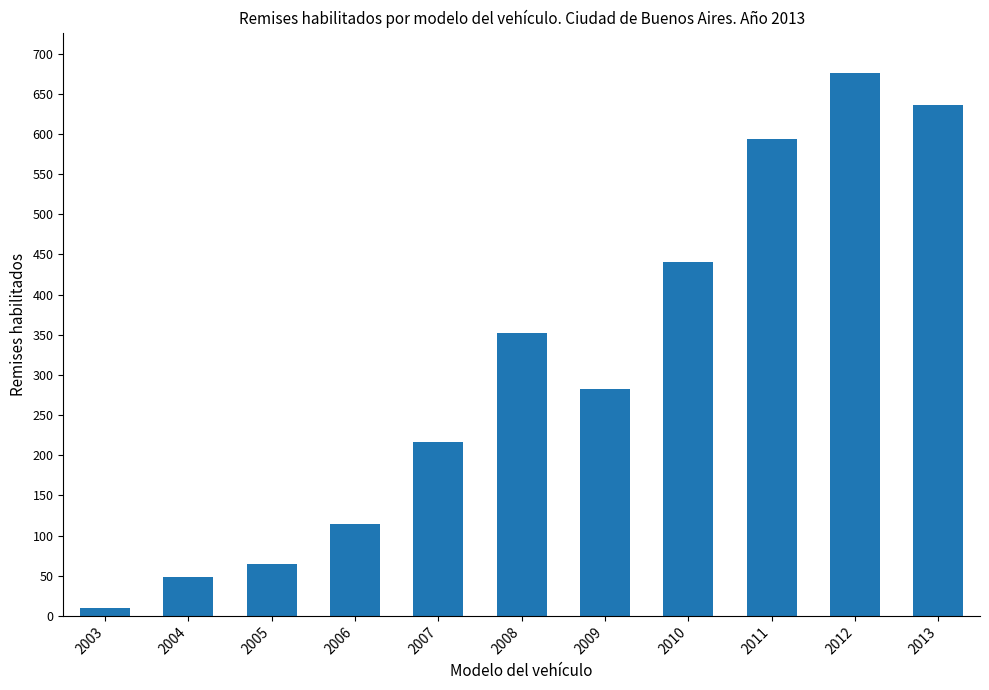

How many data points does each series have?

11